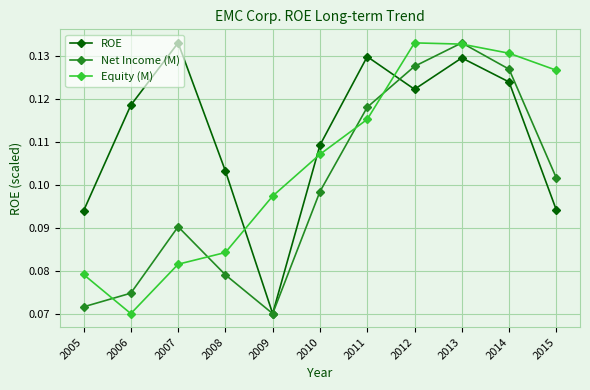

How many Net Income (M) values are between 0 and 1?

11